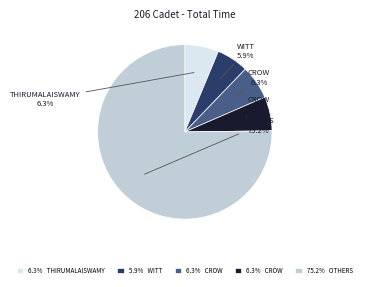

Is there any slice that represents more than half of the pie?

Yes